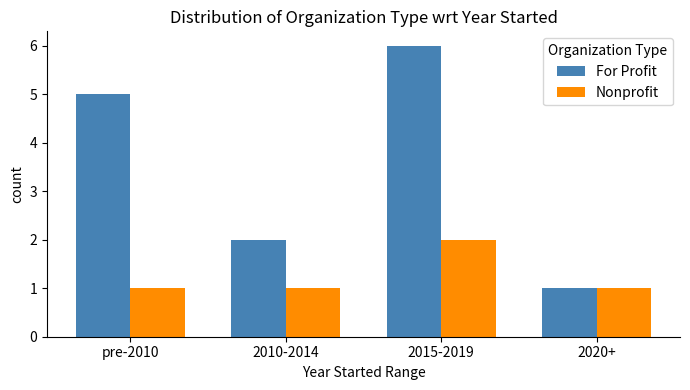

Which series has the largest total across all categories?

For Profit